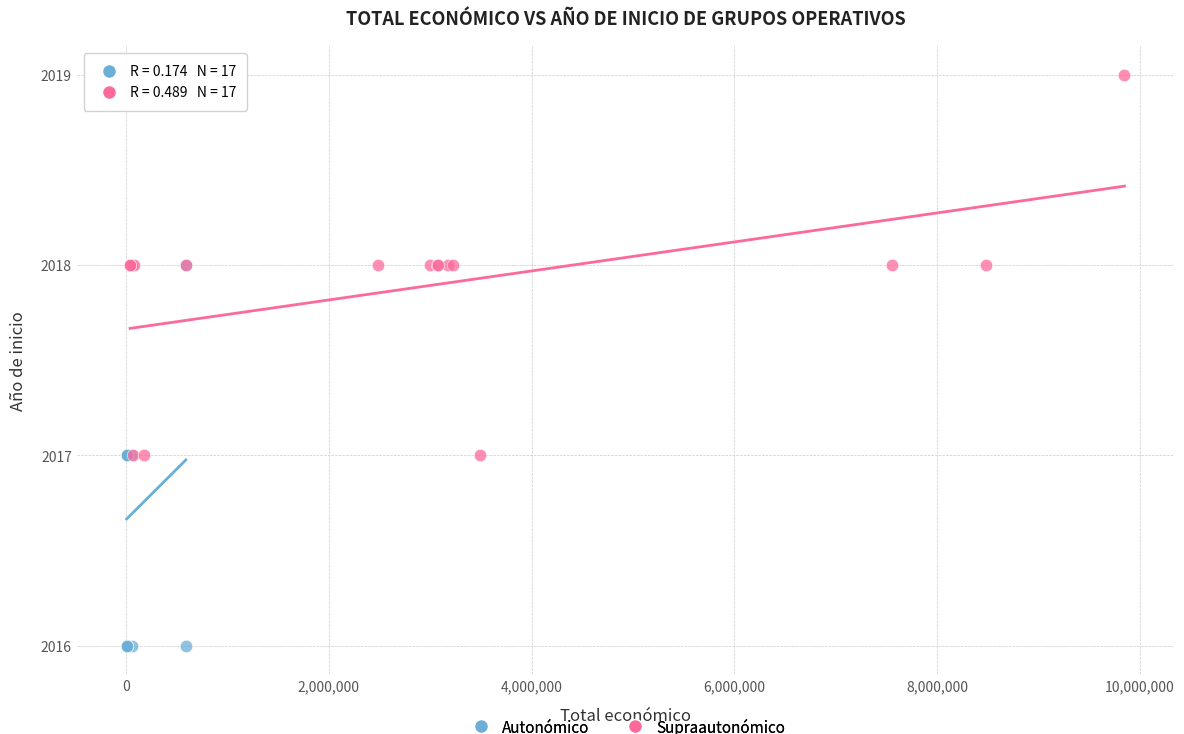

Which series reaches the maximum Y coordinate?

Supraautonómico